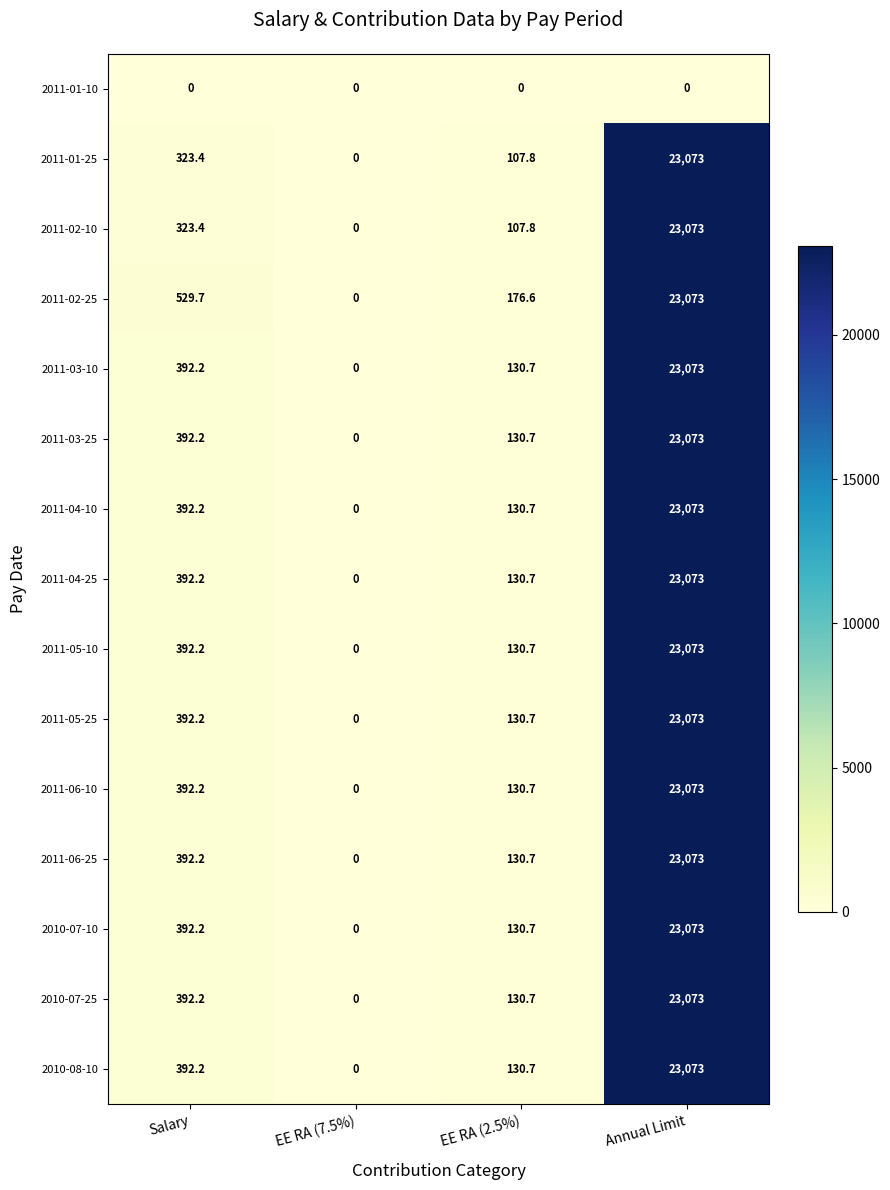

What is the maximum value shown in the chart?

23073.0